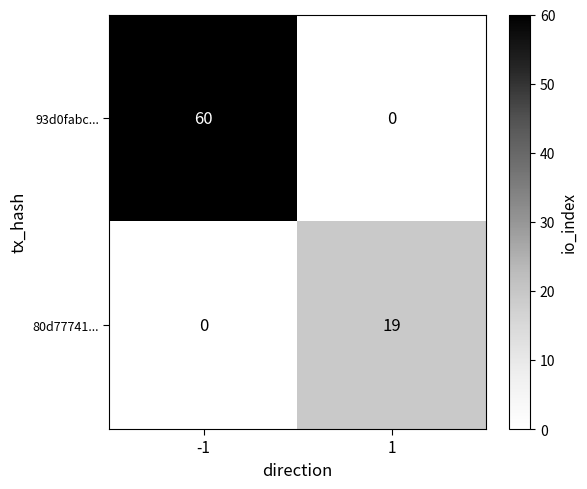

How many series are shown in this chart?

2